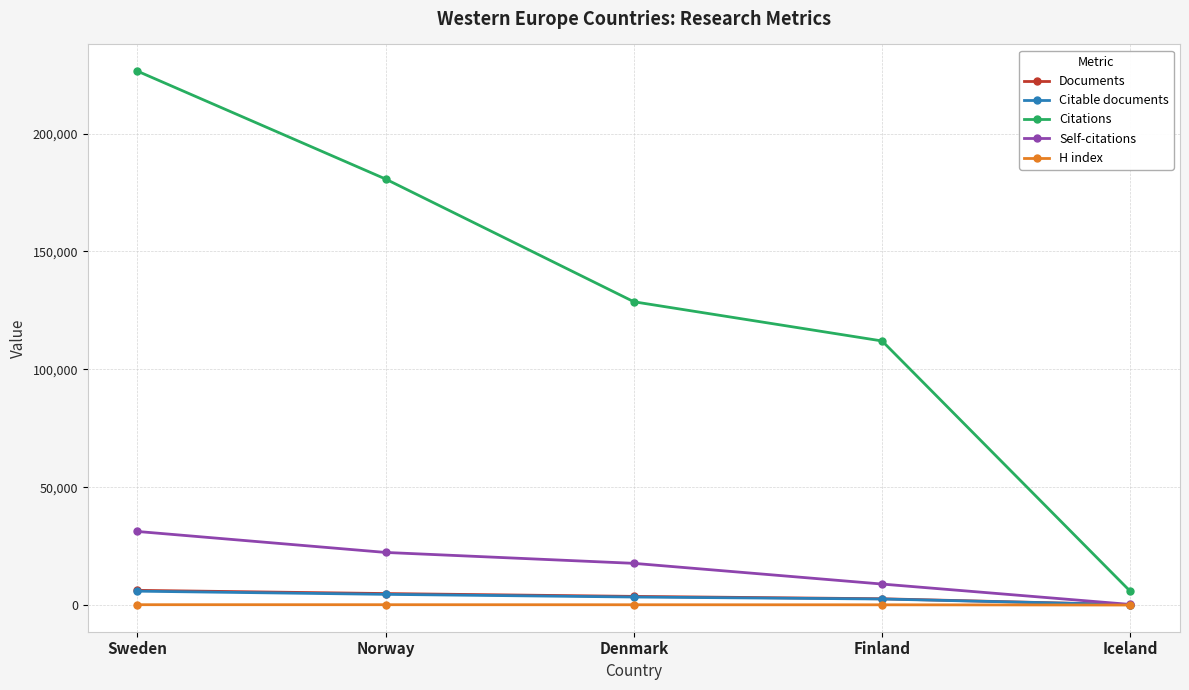

What is the maximum value for Citations?

226451